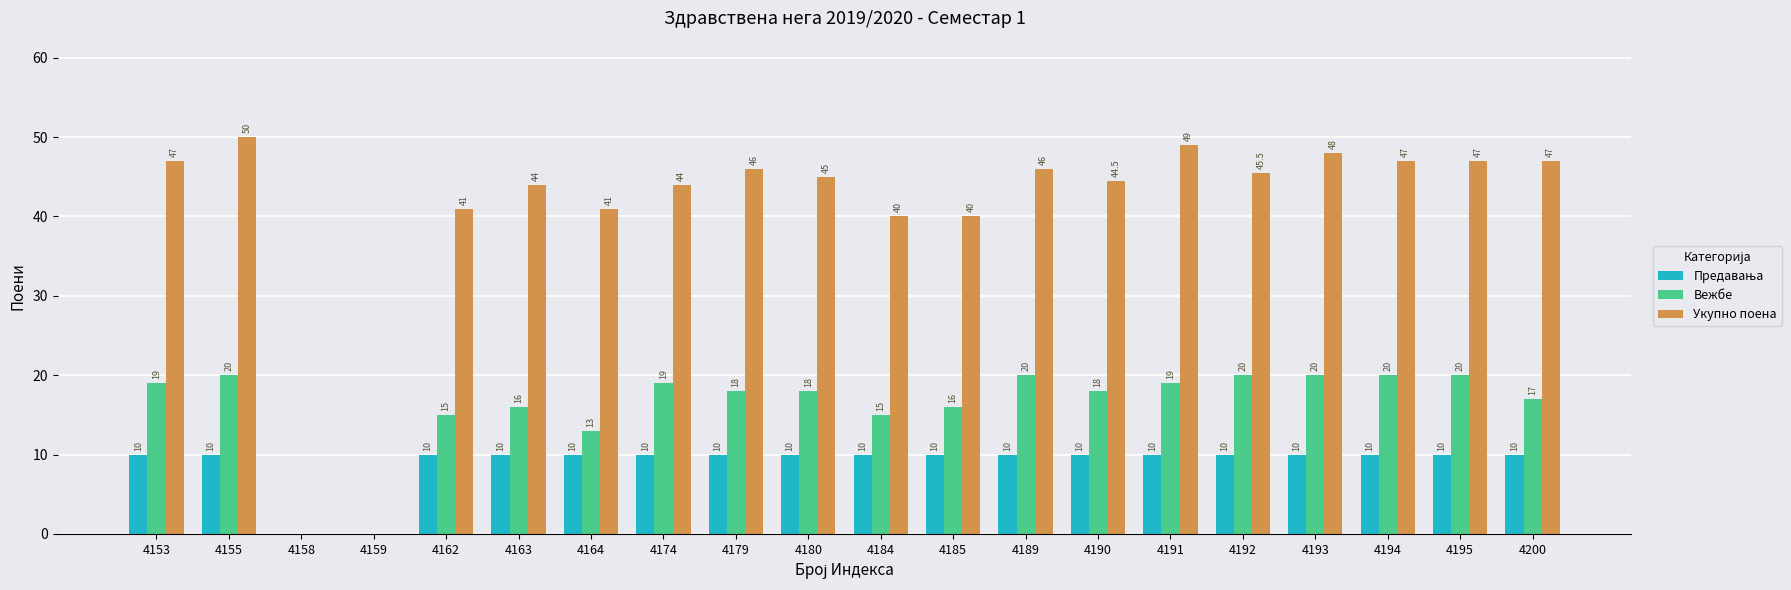

What is the maximum value for Вежбе?

20.0